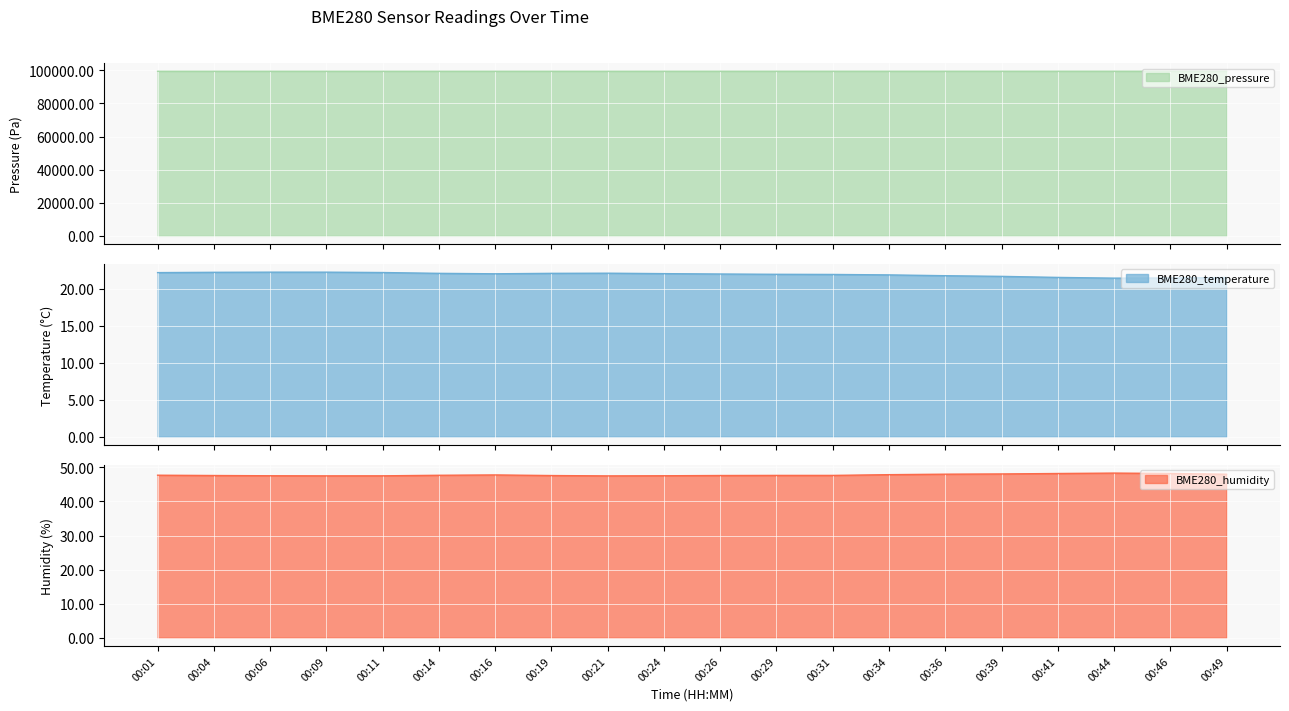

How many values in the BME280_pressure series exceed 99489?

10